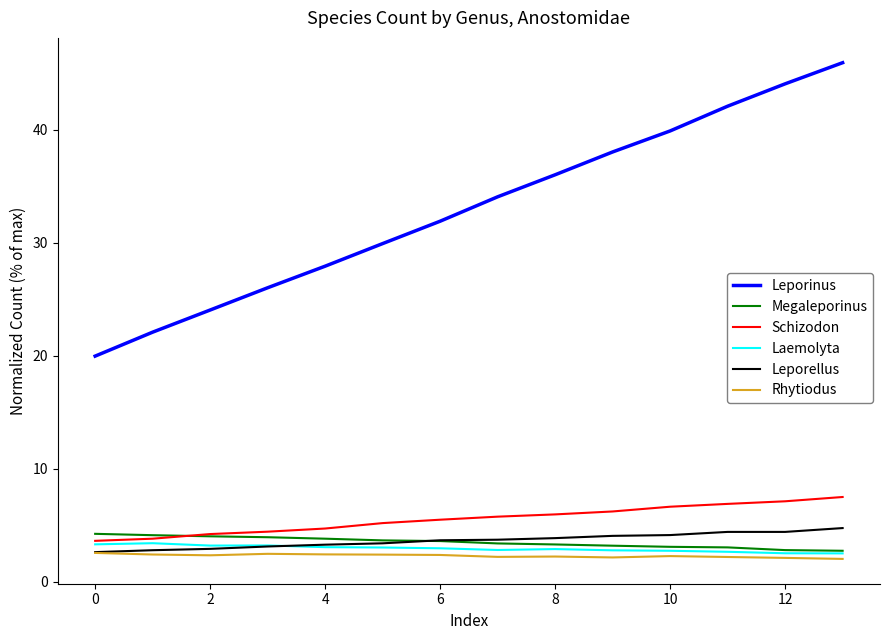

Which series has the largest range (max minus min)?

Leporinus